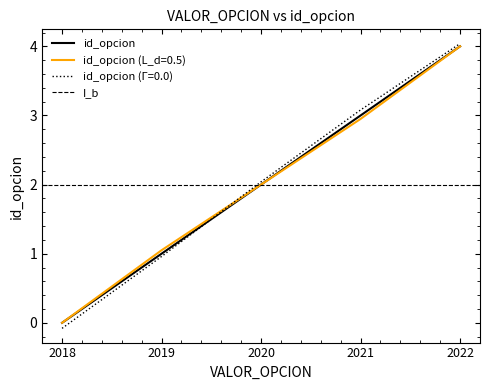

What value does the data have at 2022?

4